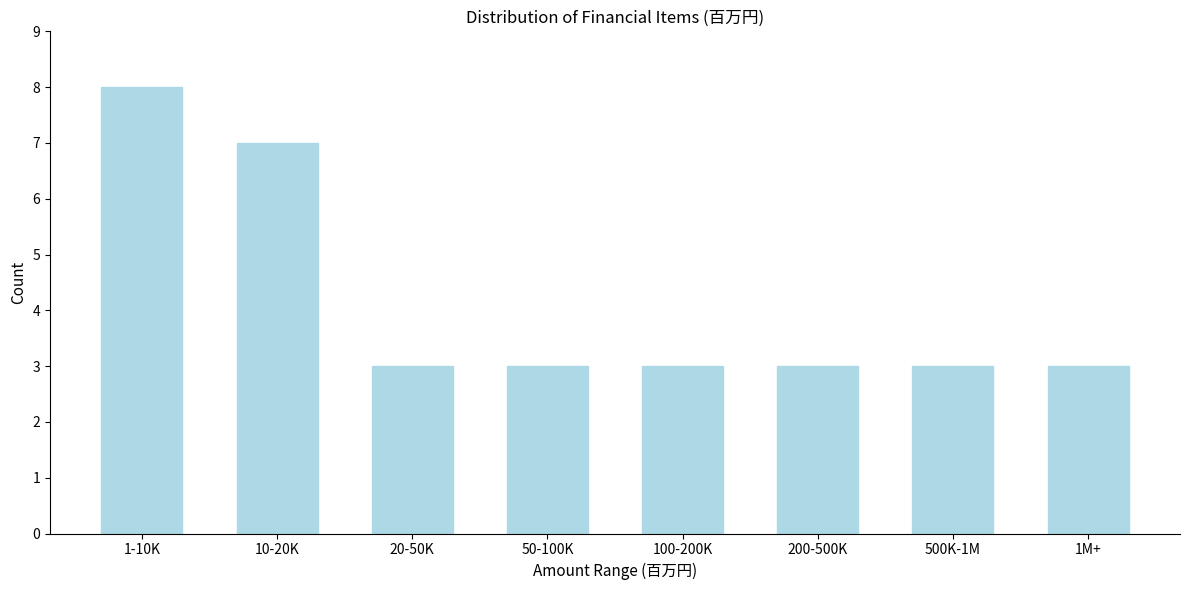

Reading left to right, what are all the values shown in this chart?

1-10K=8	10-20K=7	20-50K=3	50-100K=3	100-200K=3	200-500K=3	500K-1M=3	1M+=3